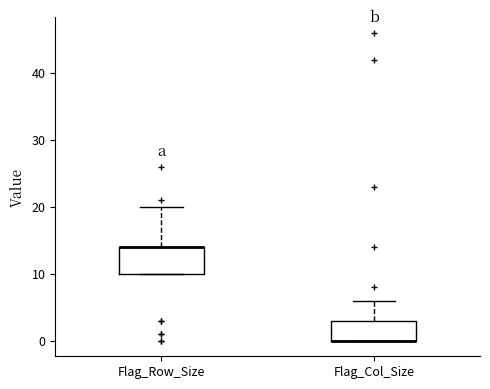

Comparing the boxes themselves (not the whiskers), which one is the tallest?

Flag_Row_Size